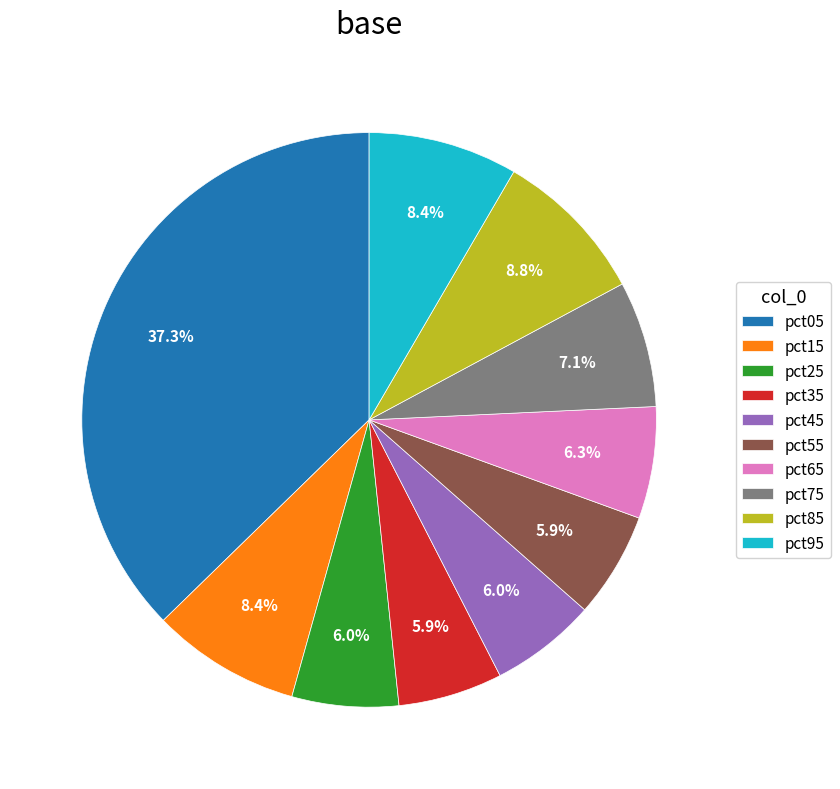

To the nearest percent, what percentage of the pie is pct05?

37%